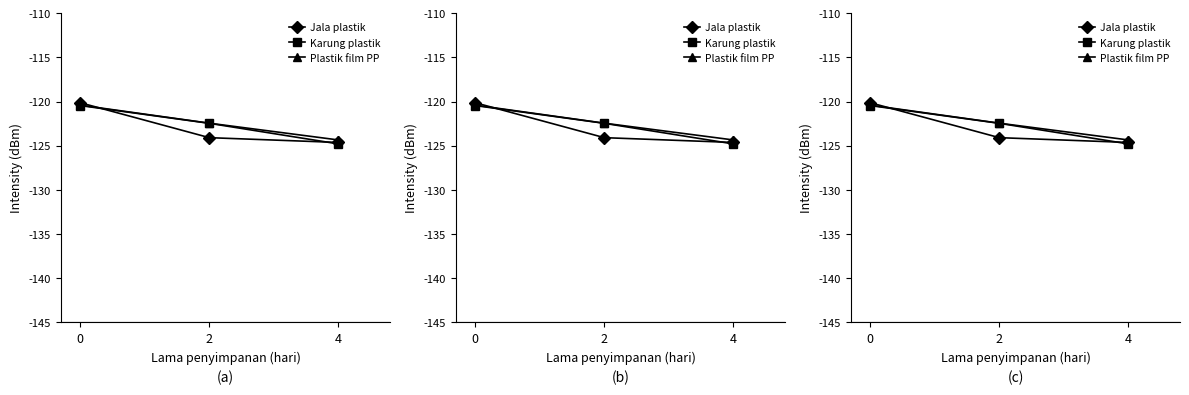

Rank the categories by Jala plastik value from highest to lowest.

0, 2, 4